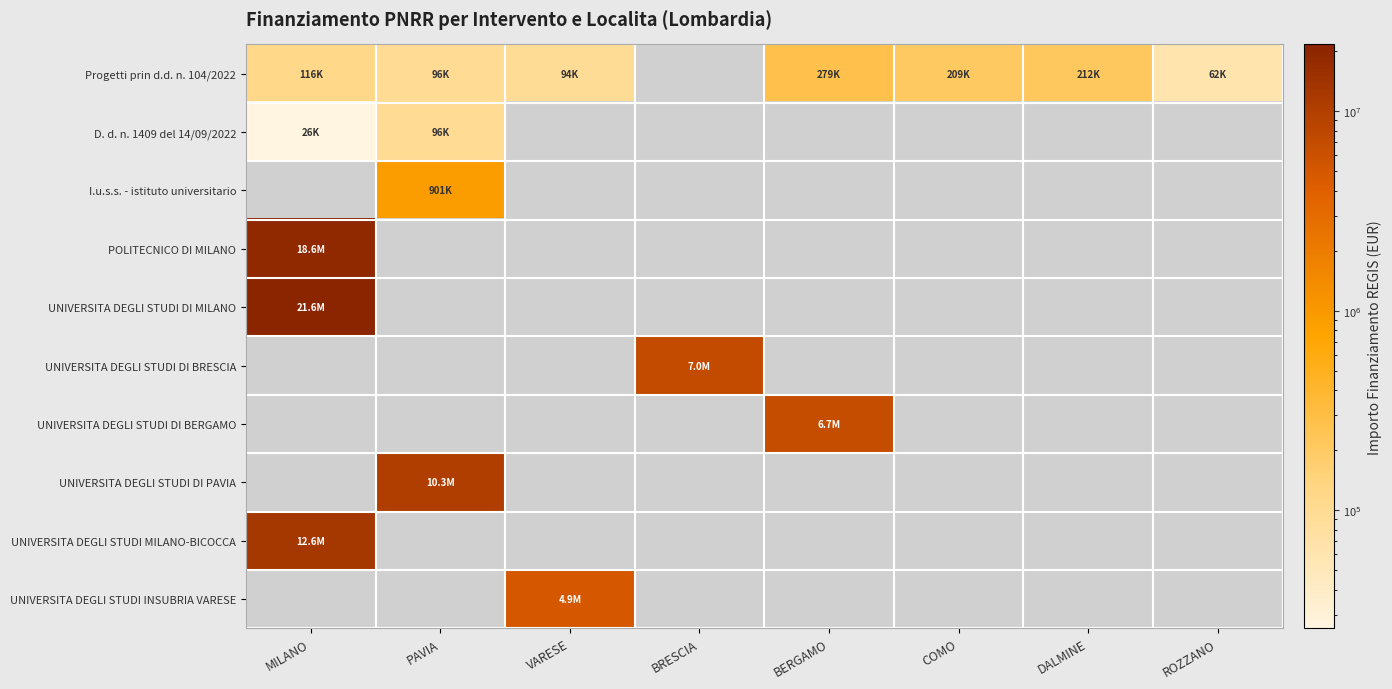

The value of I.u.s.s. - istituto universitario at PAVIA is 1337754.9. True or false?

False